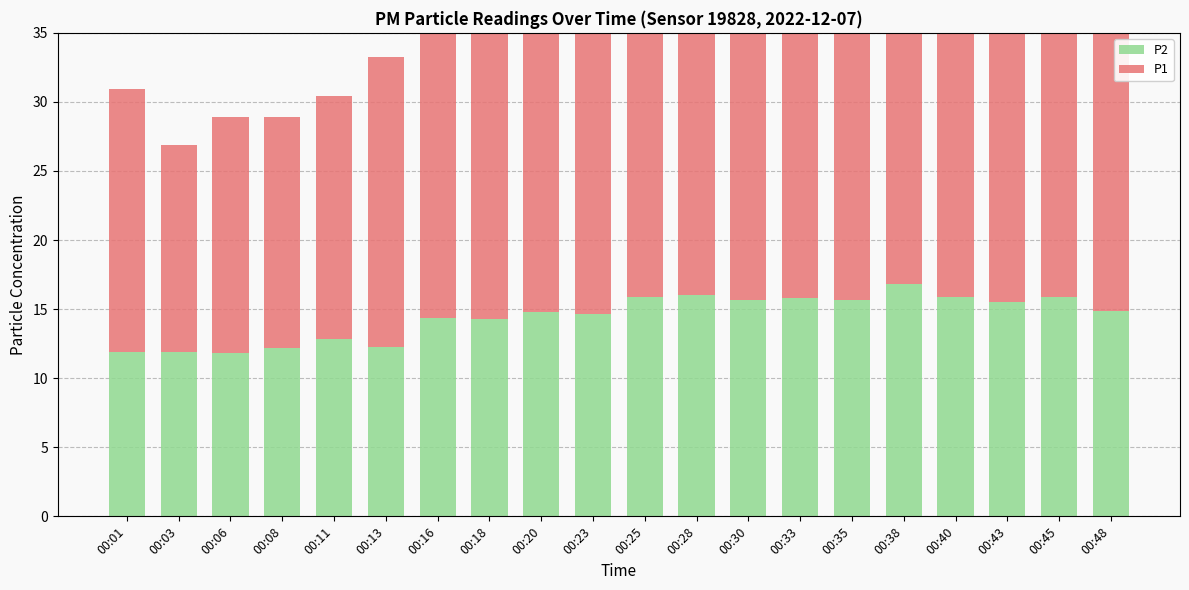

How many series are shown in this chart?

2